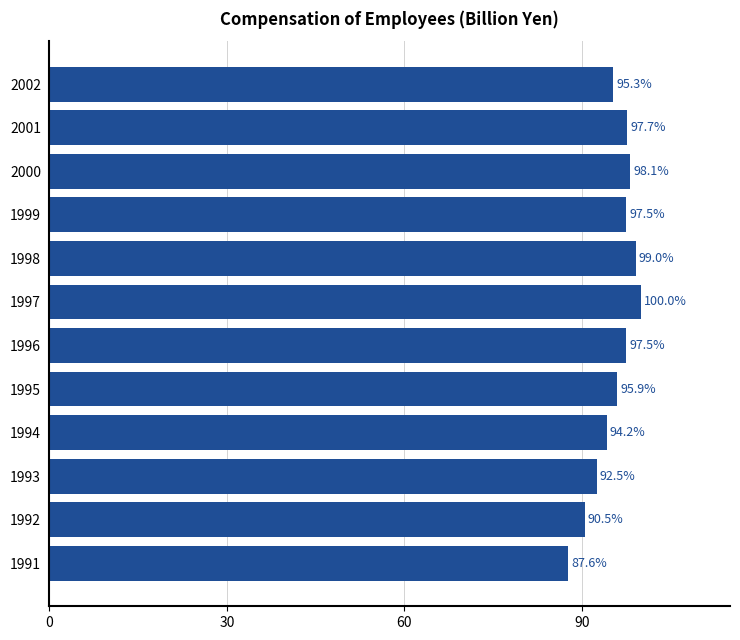

Is it true that the value at 1999 is 97.5?

True